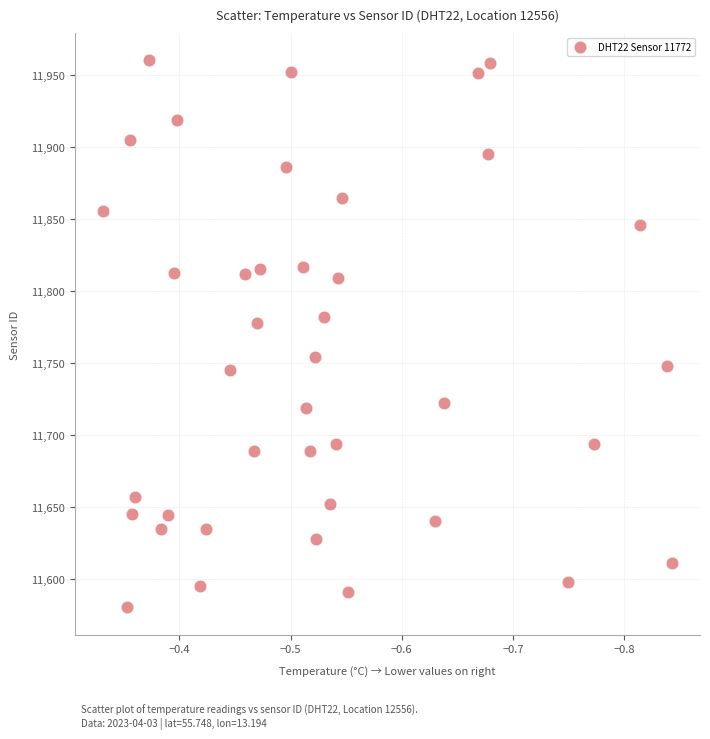

What is the range of Y values (max minus min)?

379.7